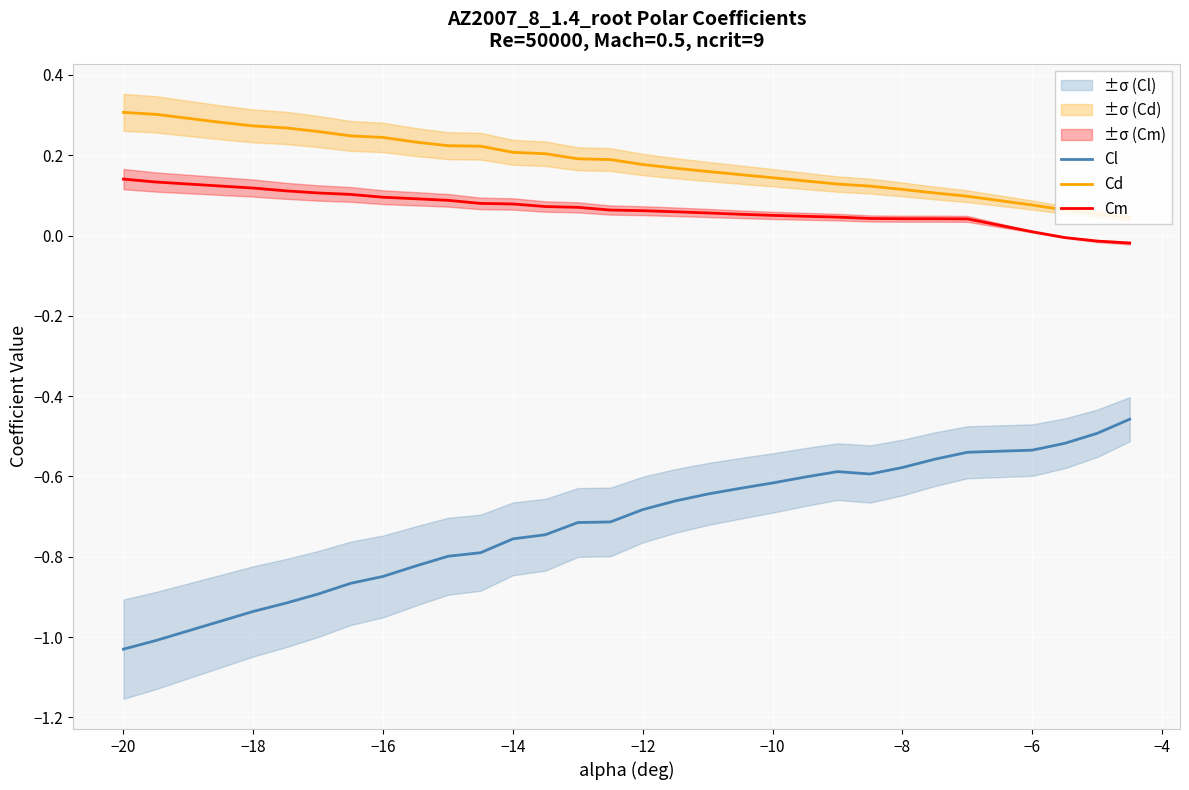

What is the difference between the second highest and minimum values in the Cl series?

0.5